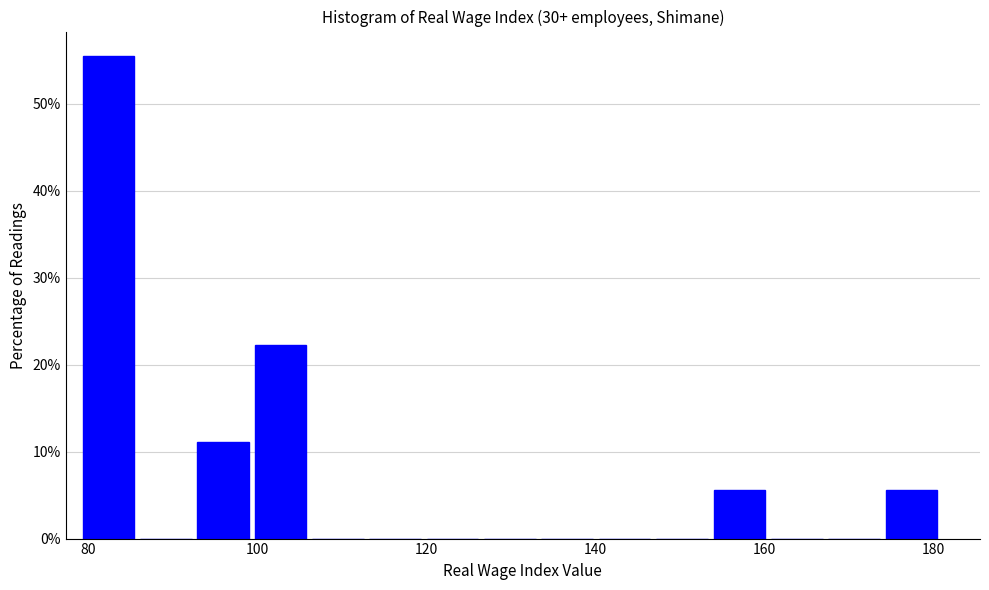

Around what value on the x-axis is the tallest bar? Give the approximate position of its centre, as read against the axis.

82